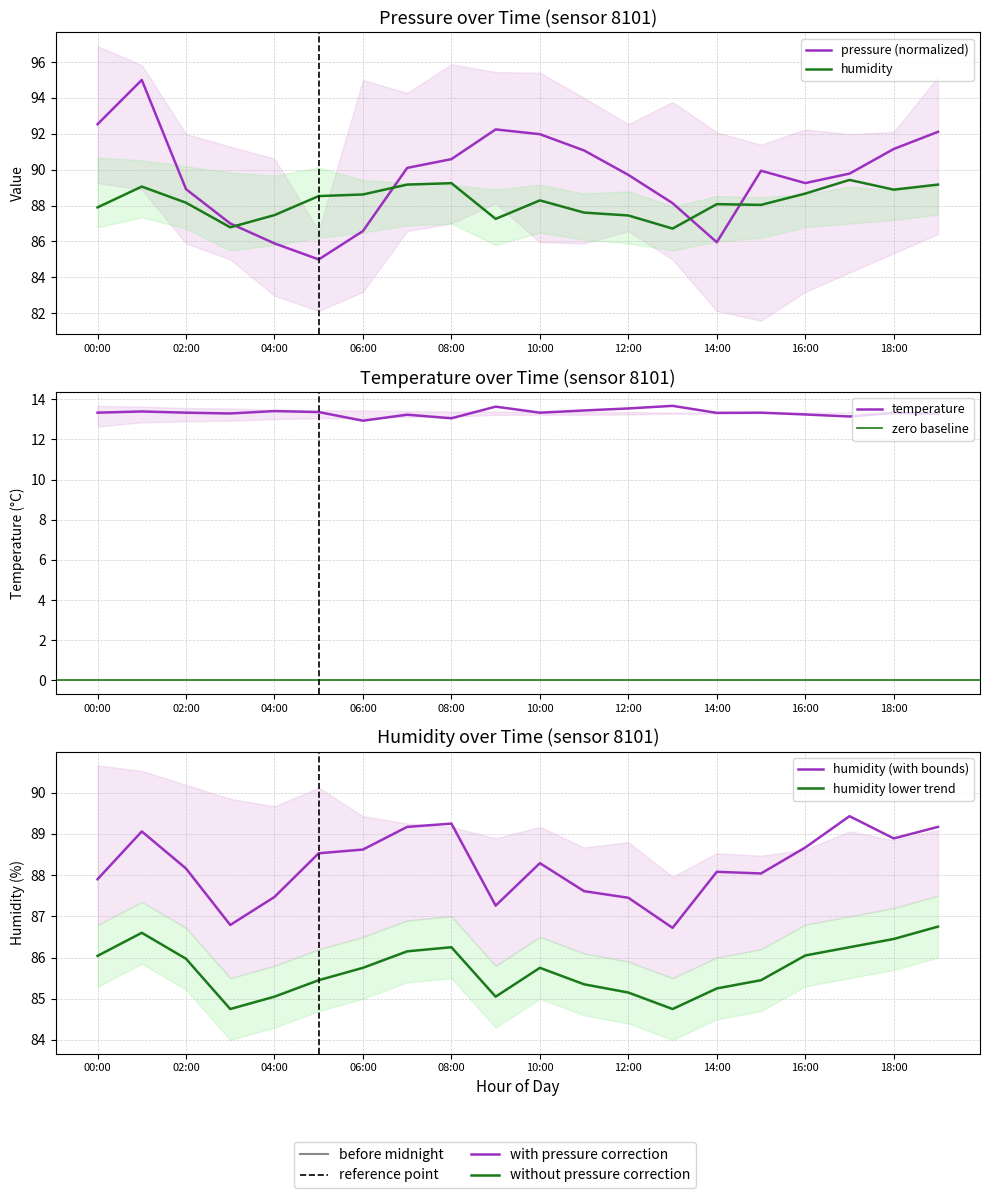

True or false: temperature and humidity cross at least once.

False